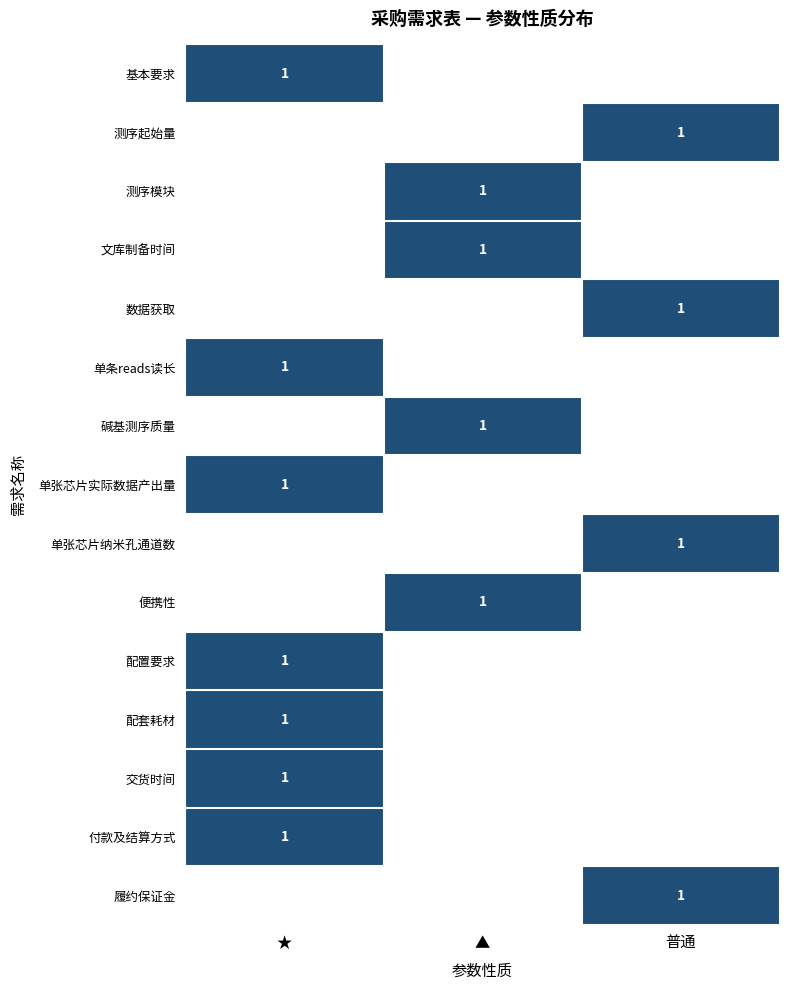

True or false: 单张芯片纳米孔通道数 has a value of 1 at 普通.

True